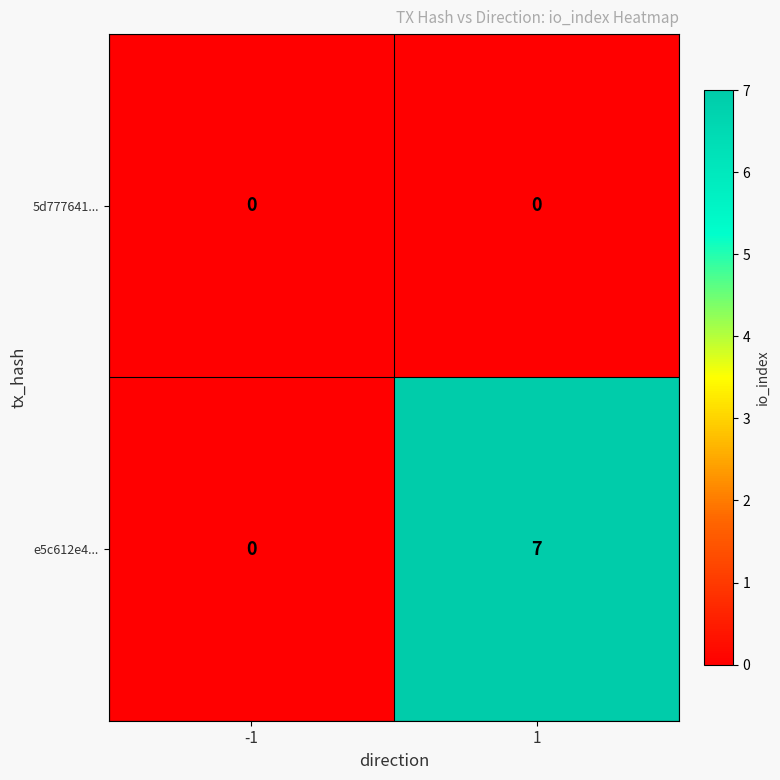

What is the highest value of the e5c612e4... series?

7